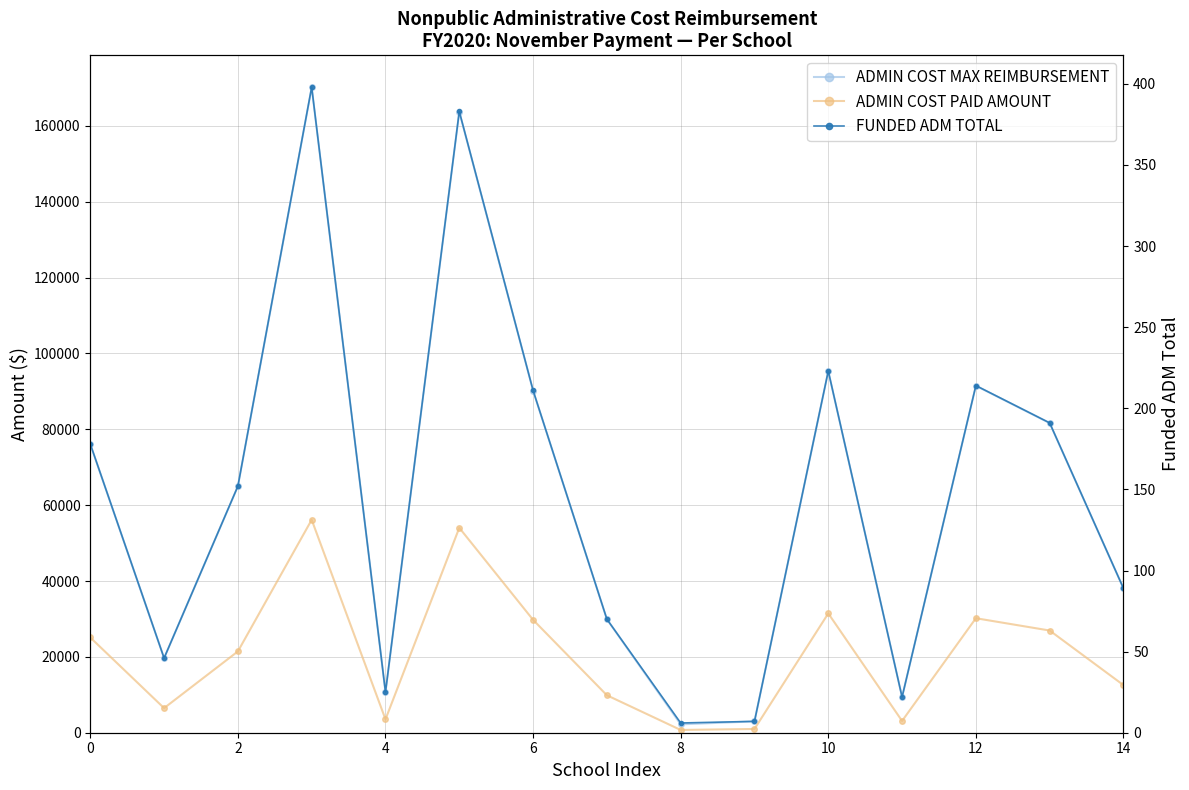

The ADMIN COST PAID AMOUNT series shows 3103.2 at 11. True or false?

True